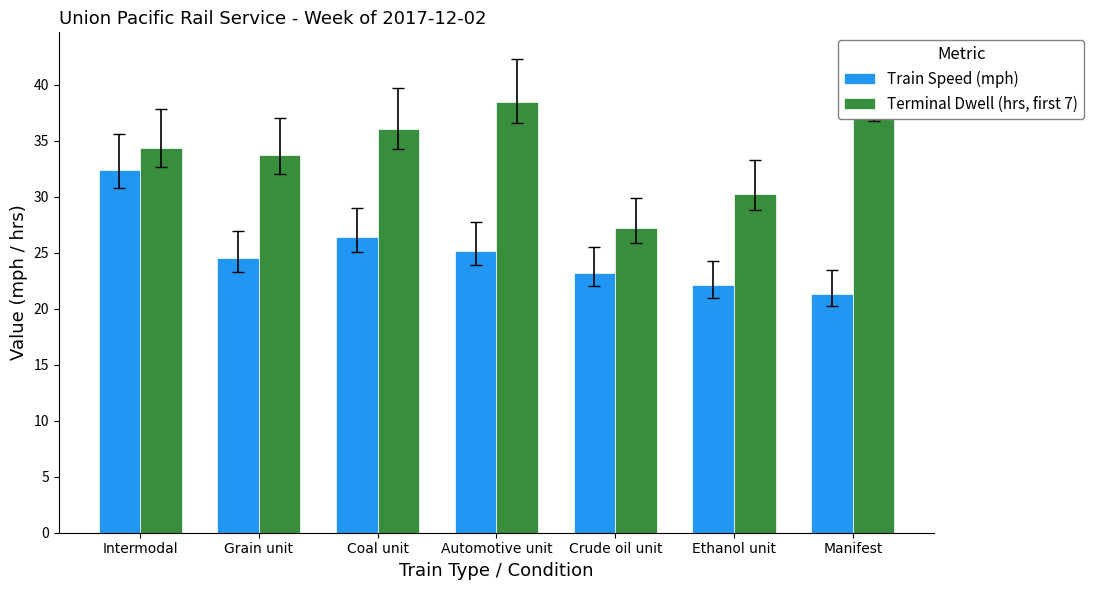

What is the label of the 6th bar from the left?

Ethanol unit